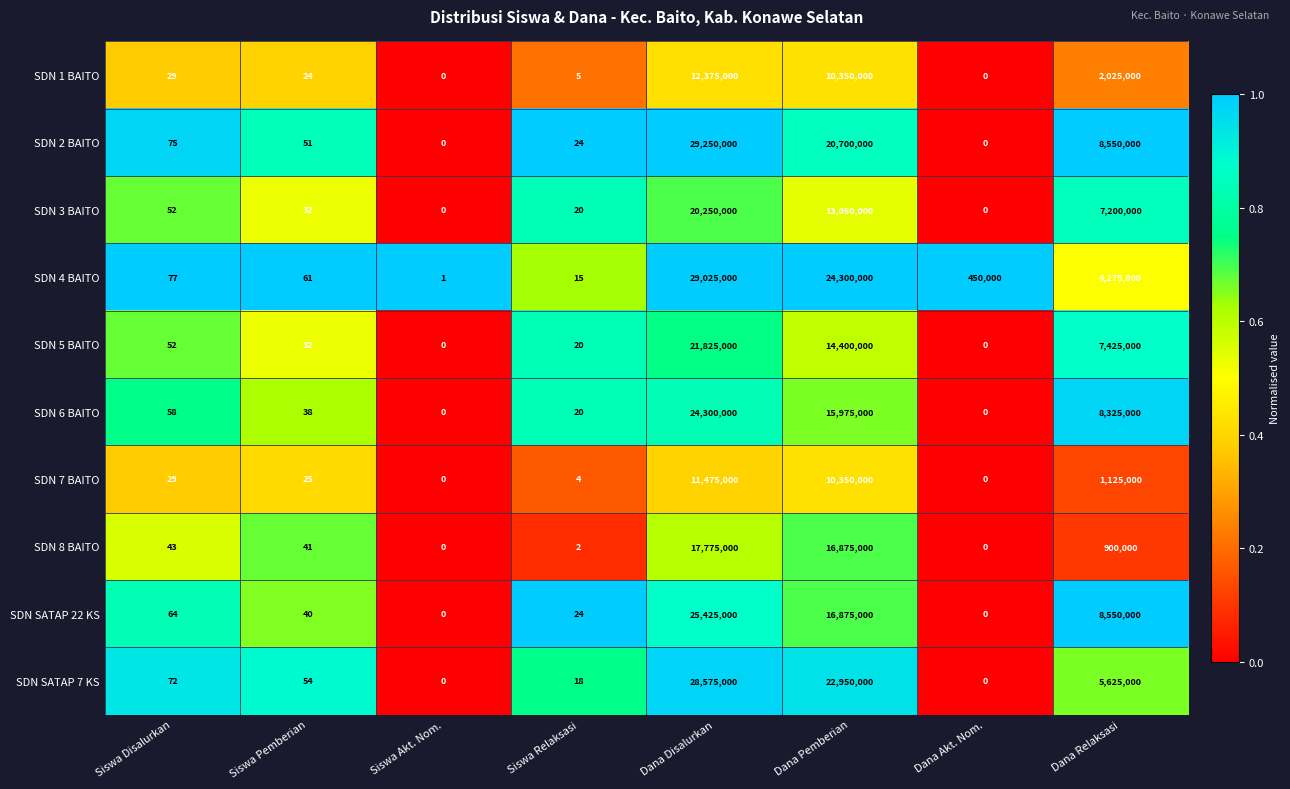

What is the sum of the SDN 1 BAITO values at Dana Disalurkan and Siswa Pemberian?

12375024